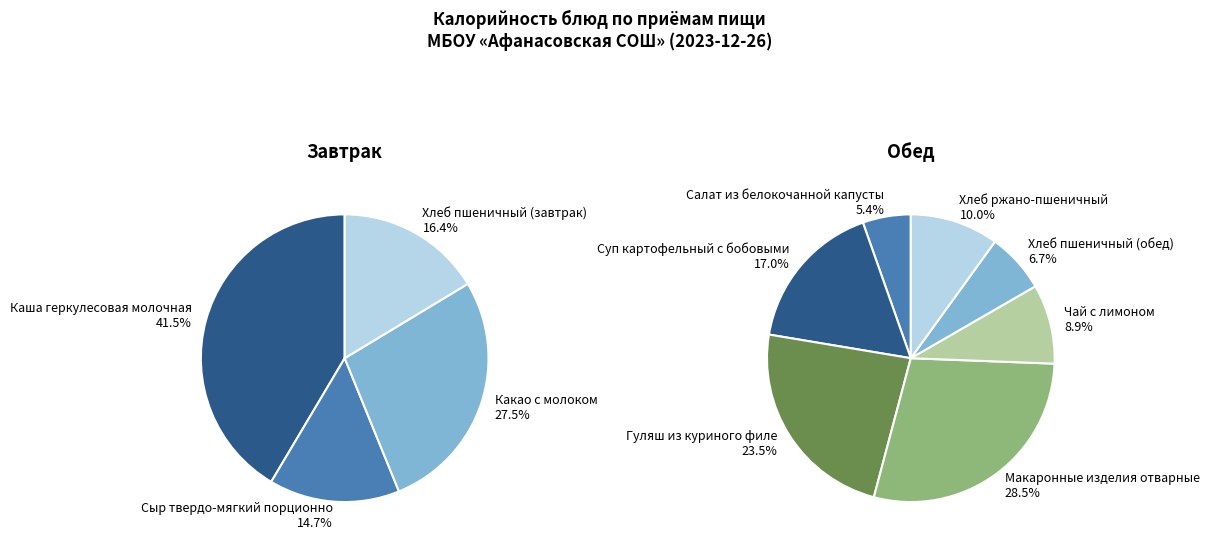

True or false: Суп картофельный с бобовыми accounts for 14% of the total.

False